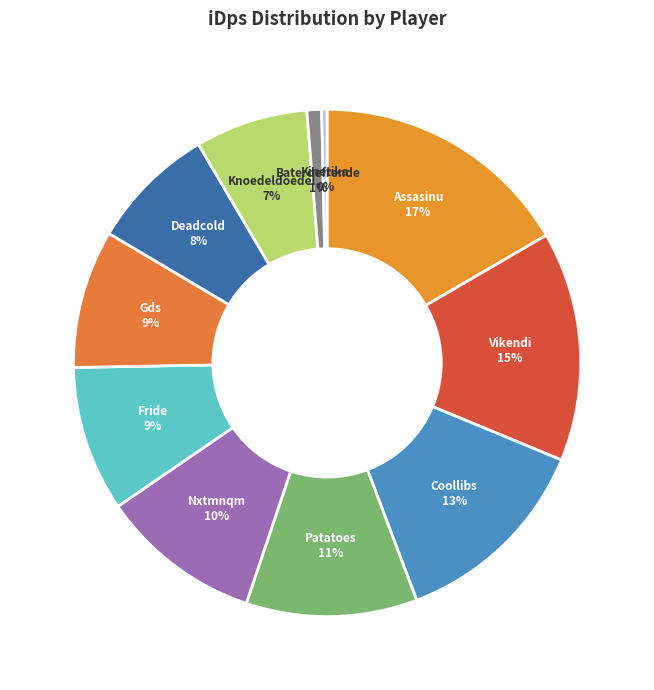

Count the number of slices in the pie.

11